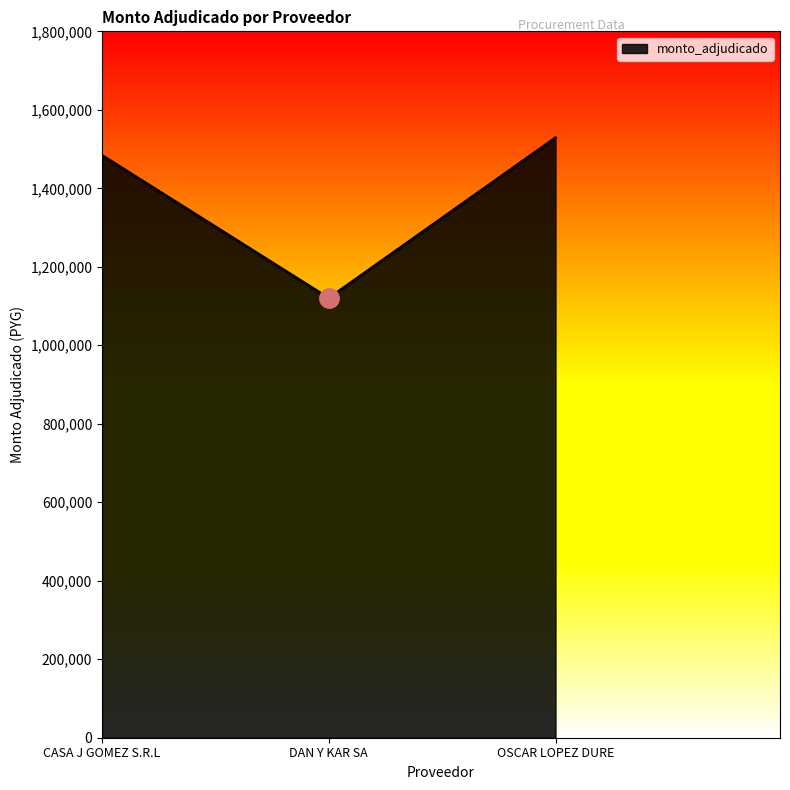

How many lines are shown in the chart?

1